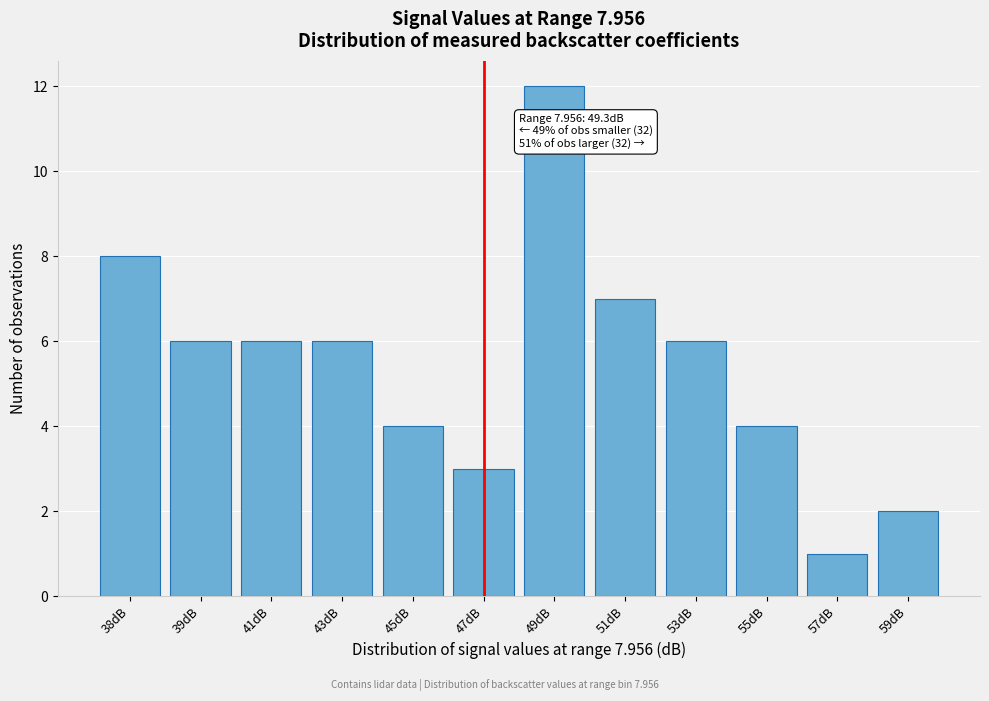

Reading left to right, list all the values displayed in this chart.

8	6	6	6	4	3	12	7	6	4	1	2